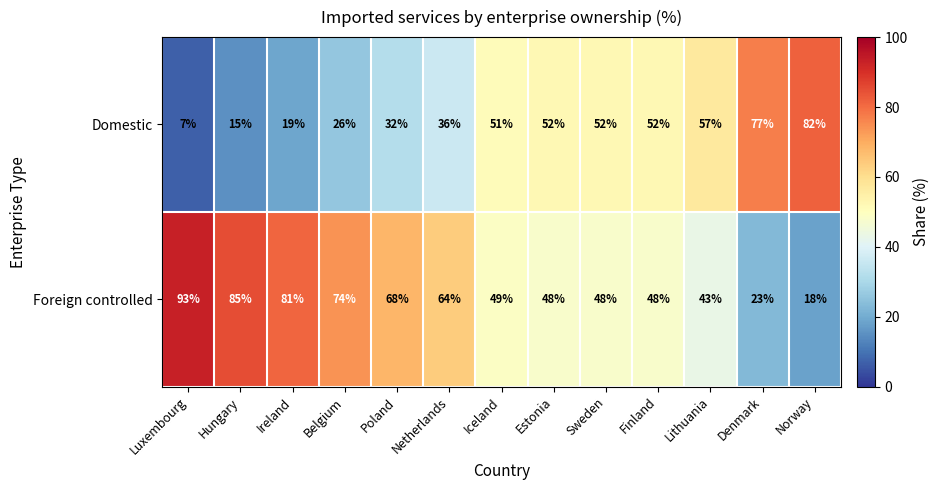

The value of Domestic at Belgium is 45. True or false?

False